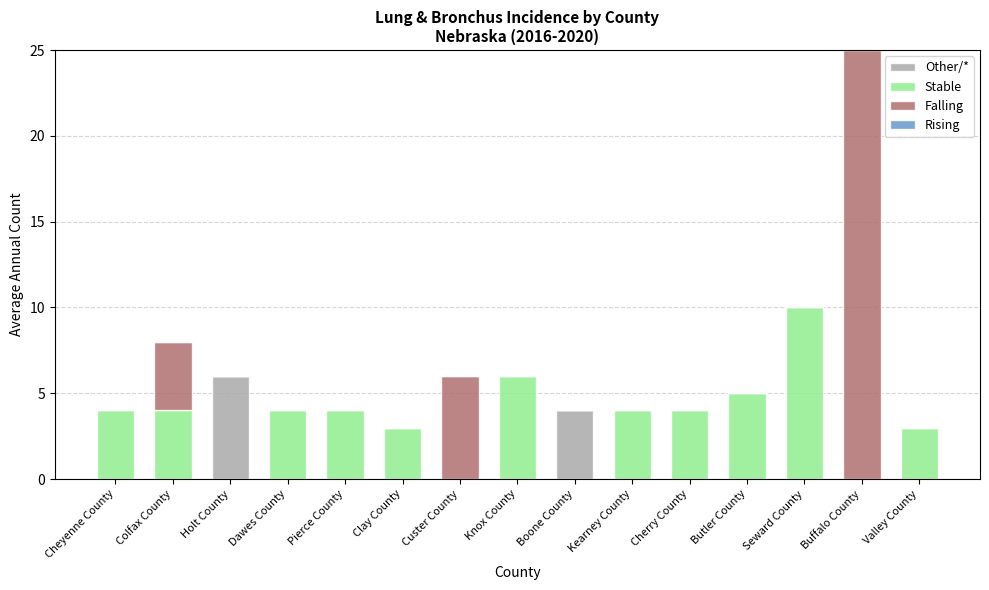

The value of Other/* at Clay County is 4. True or false?

False